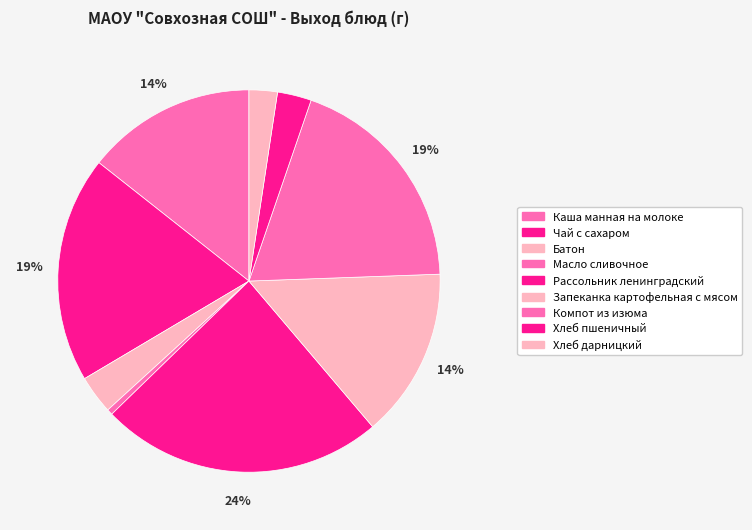

To the nearest percent, what is the difference between the Запеканка картофельная с мясом and Хлеб дарницкий slice percentages?

12%